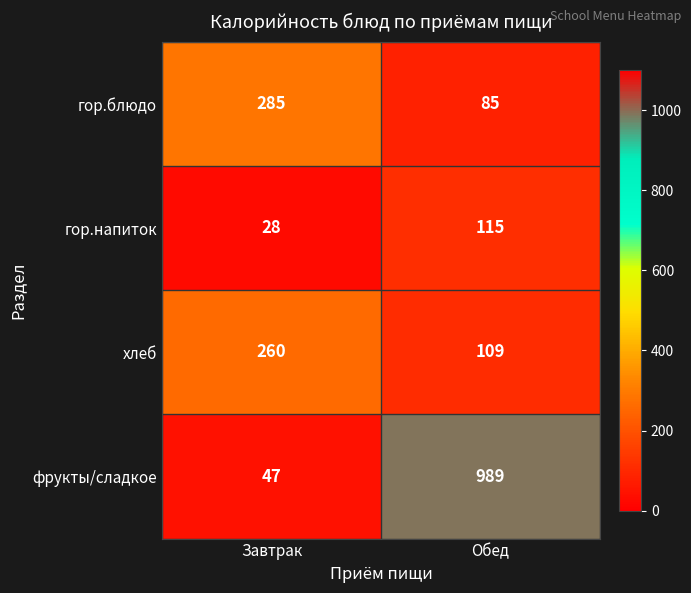

At which category is the sum across all series the highest?

Обед